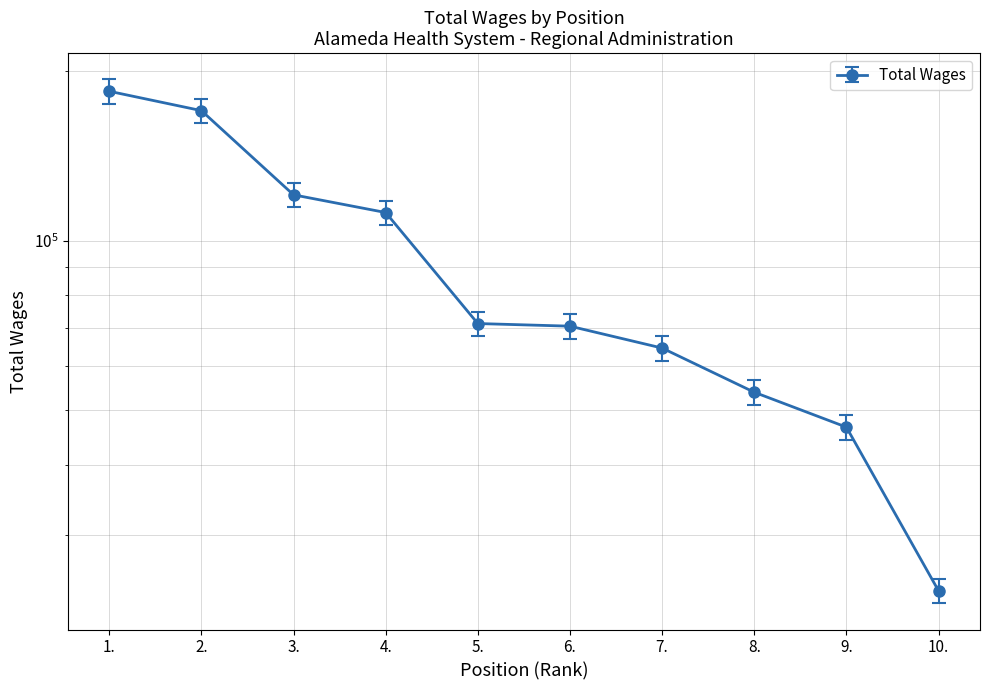

Reading left to right, list all the values displayed in this chart.

1.=193619.0	2.=178871.7	3.=126756.0	4.=117904.5	5.=74871.3	6.=74071.2	7.=67726.1	8.=56530.9	9.=49008.8	10.=25095.0